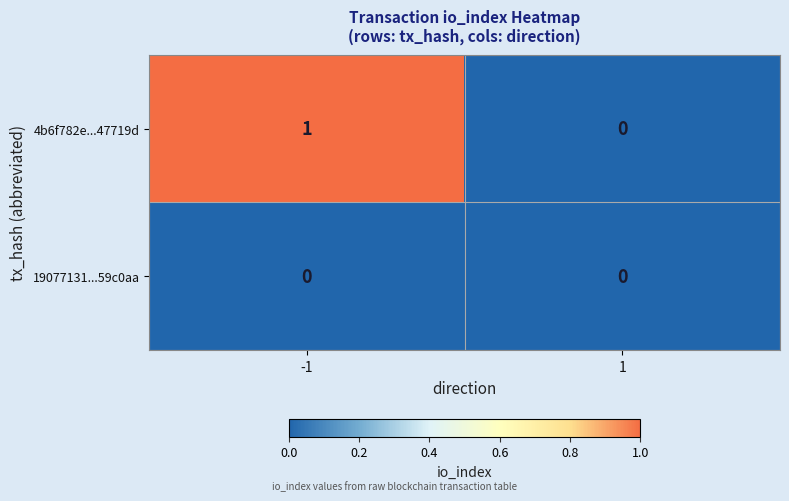

Reading left to right, extract all data points from this chart.

4b6f782e...47719d: 1	0
19077131...59c0aa: 0	0